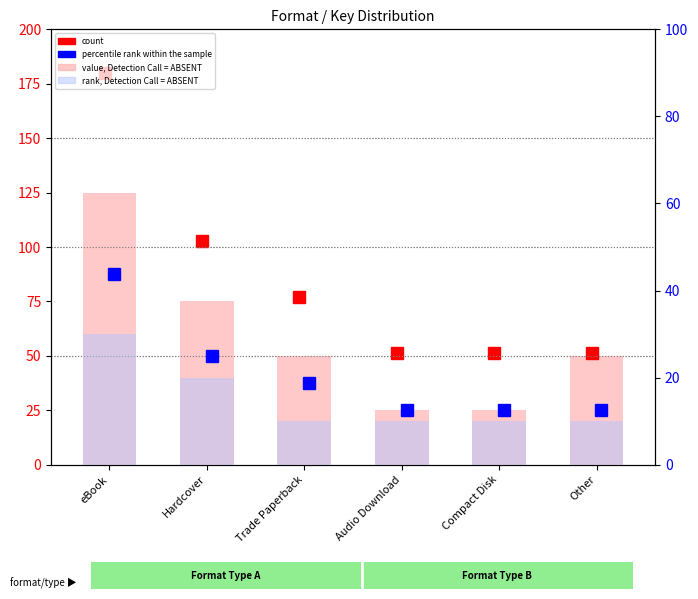

What is the difference between the value, Detection Call = ABSENT values at Hardcover and Audio Download?

50